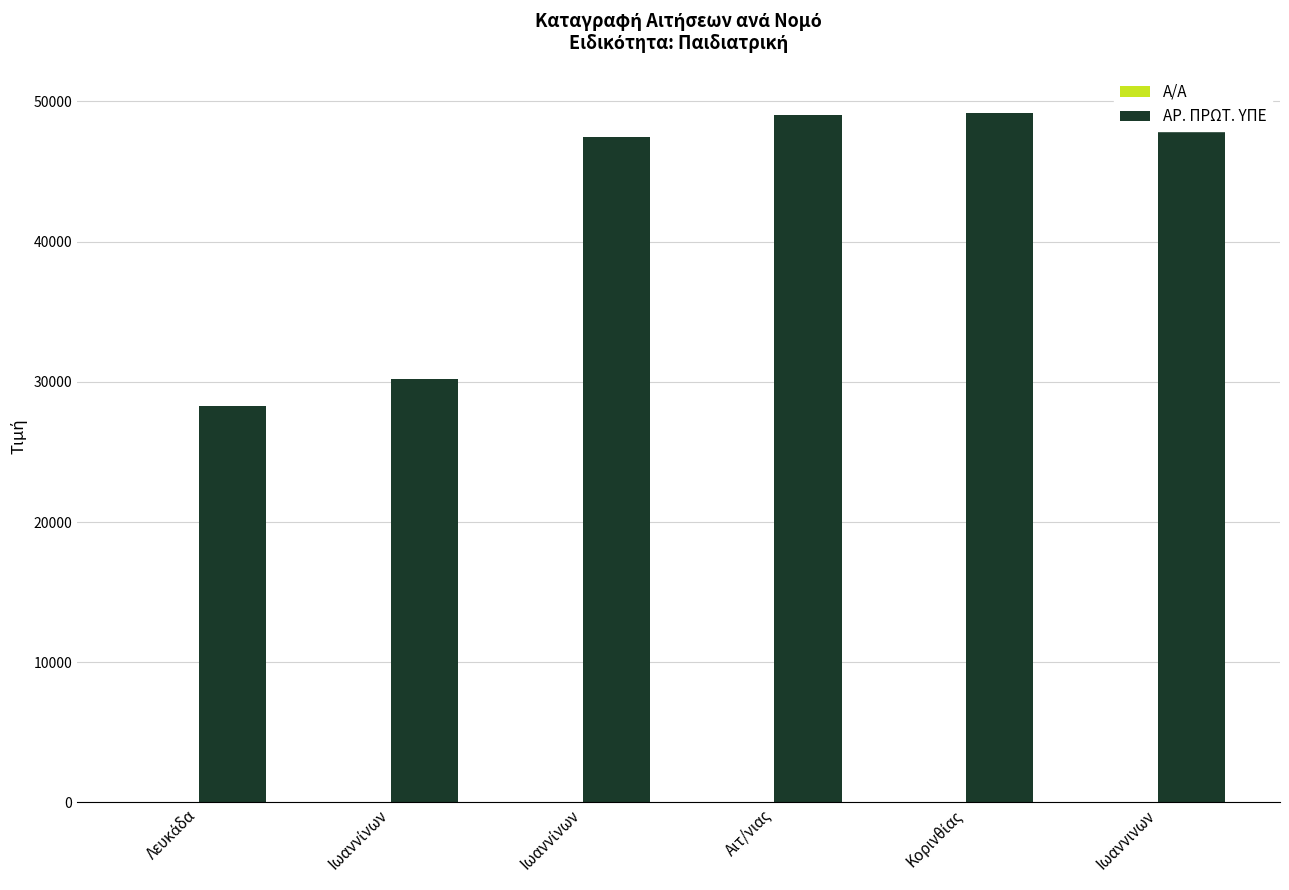

How many groups of bars are there?

6